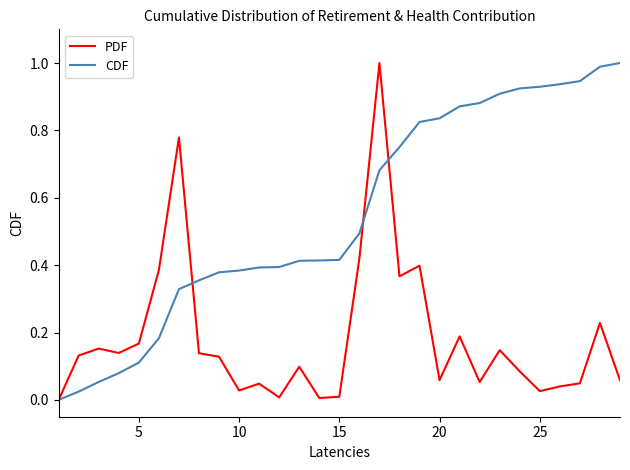

What is the highest value of the PDF series?

1.0